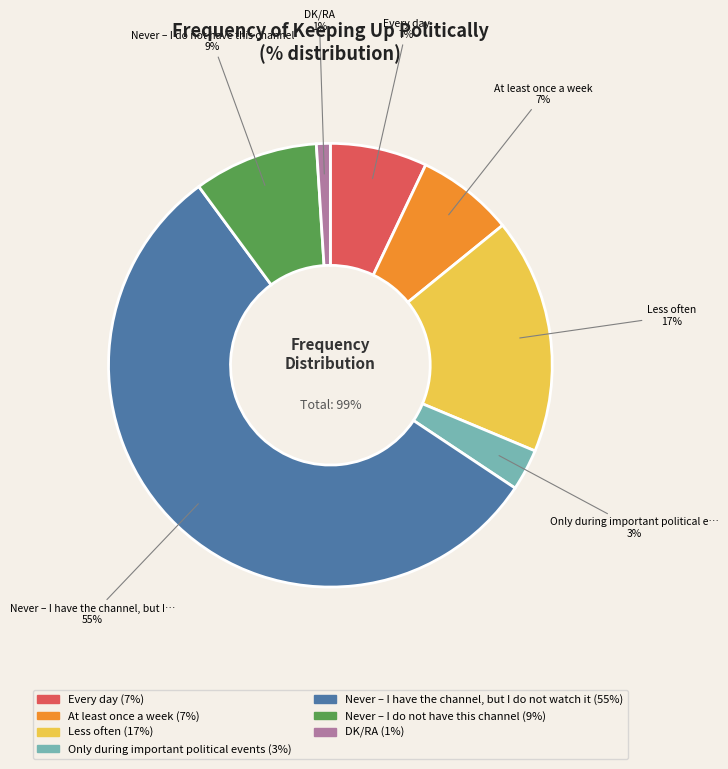

To the nearest percent, what is the average slice percentage?

14%